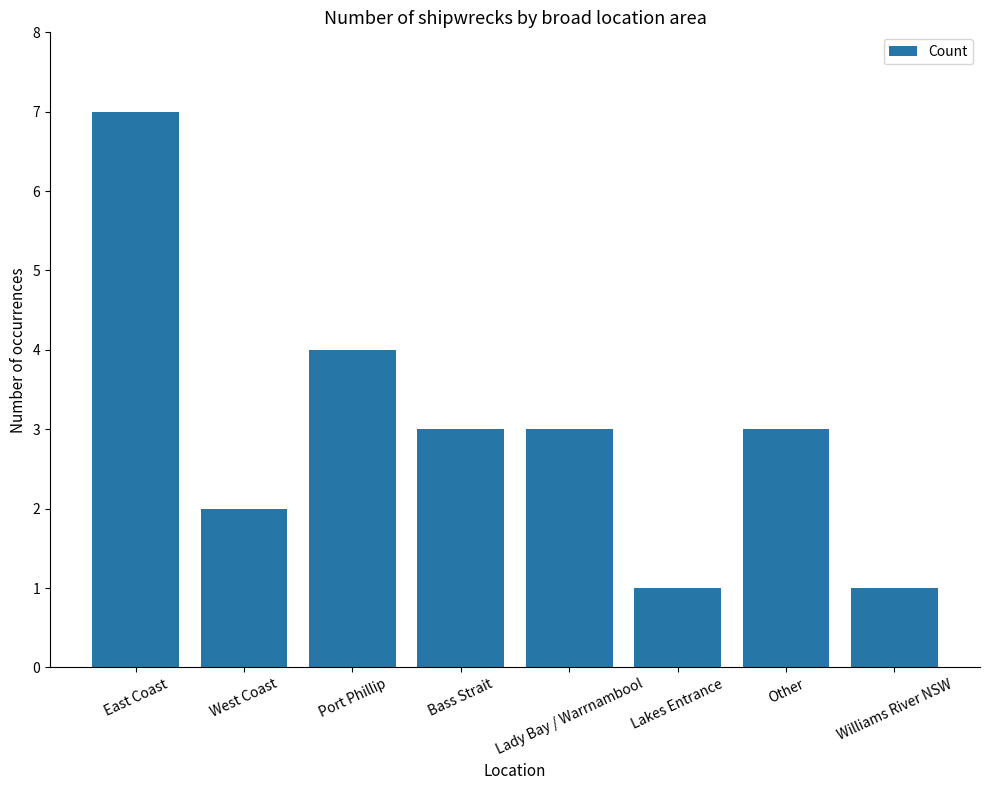

Is it true that the value at Other is 3?

True